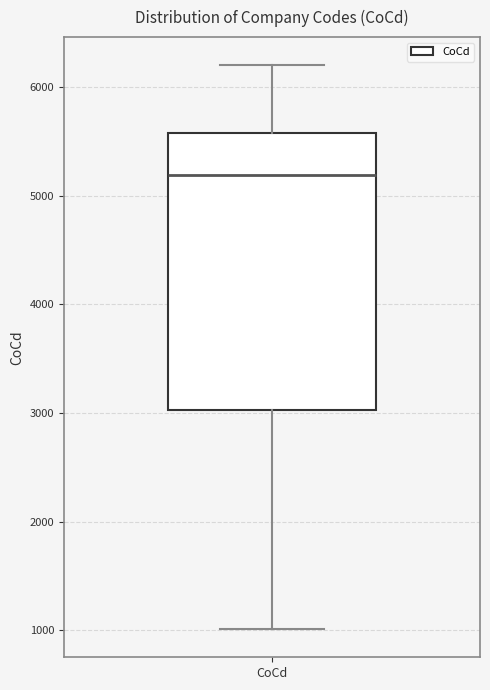

Transcribe this box plot: give where the median line is, the range the box spans, and where the two whiskers end, as read against the y-axis. The values are not printed on the chart, so give them approximately, as read against the axis.

median 5200, box 3000 to 5600, whiskers 1000 to 6200